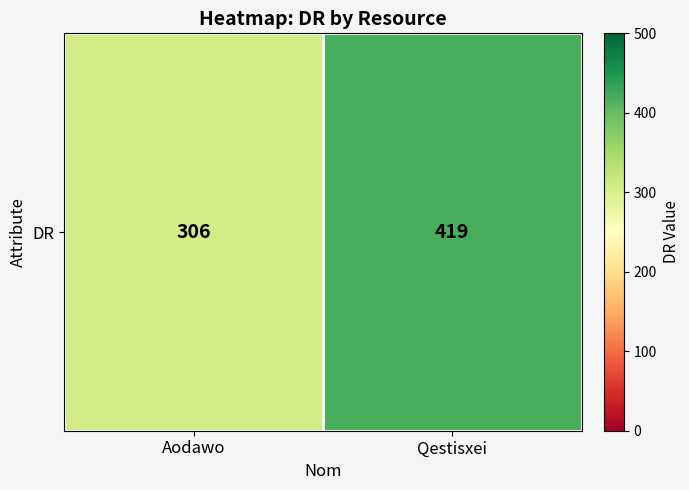

Reading left to right, what are all the values shown in this chart?

Aodawo=306	Qestisxei=419